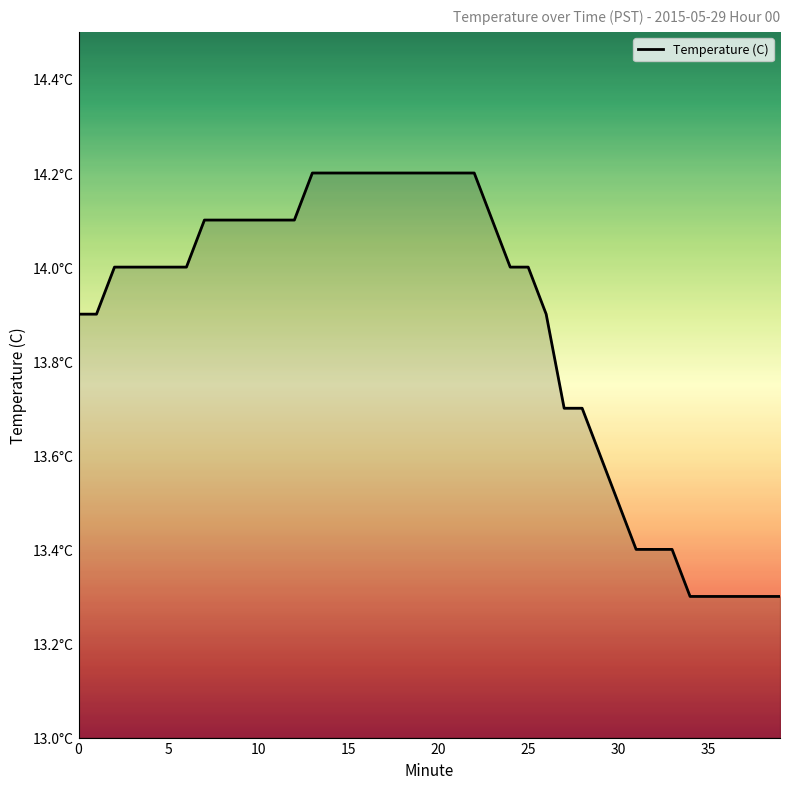

Reading left to right, what are all the values shown in this chart?

0=13.9	1=13.9	2=14.0	3=14.0	4=14.0	5=14.0	6=14.0	7=14.1	8=14.1	9=14.1	10=14.1	11=14.1	12=14.1	13=14.2	14=14.2	15=14.2	16=14.2	17=14.2	18=14.2	19=14.2	20=14.2	21=14.2	22=14.2	23=14.1	24=14.0	25=14.0	26=13.9	27=13.7	28=13.7	29=13.6	30=13.5	31=13.4	32=13.4	33=13.4	34=13.3	35=13.3	36=13.3	37=13.3	38=13.3	39=13.3